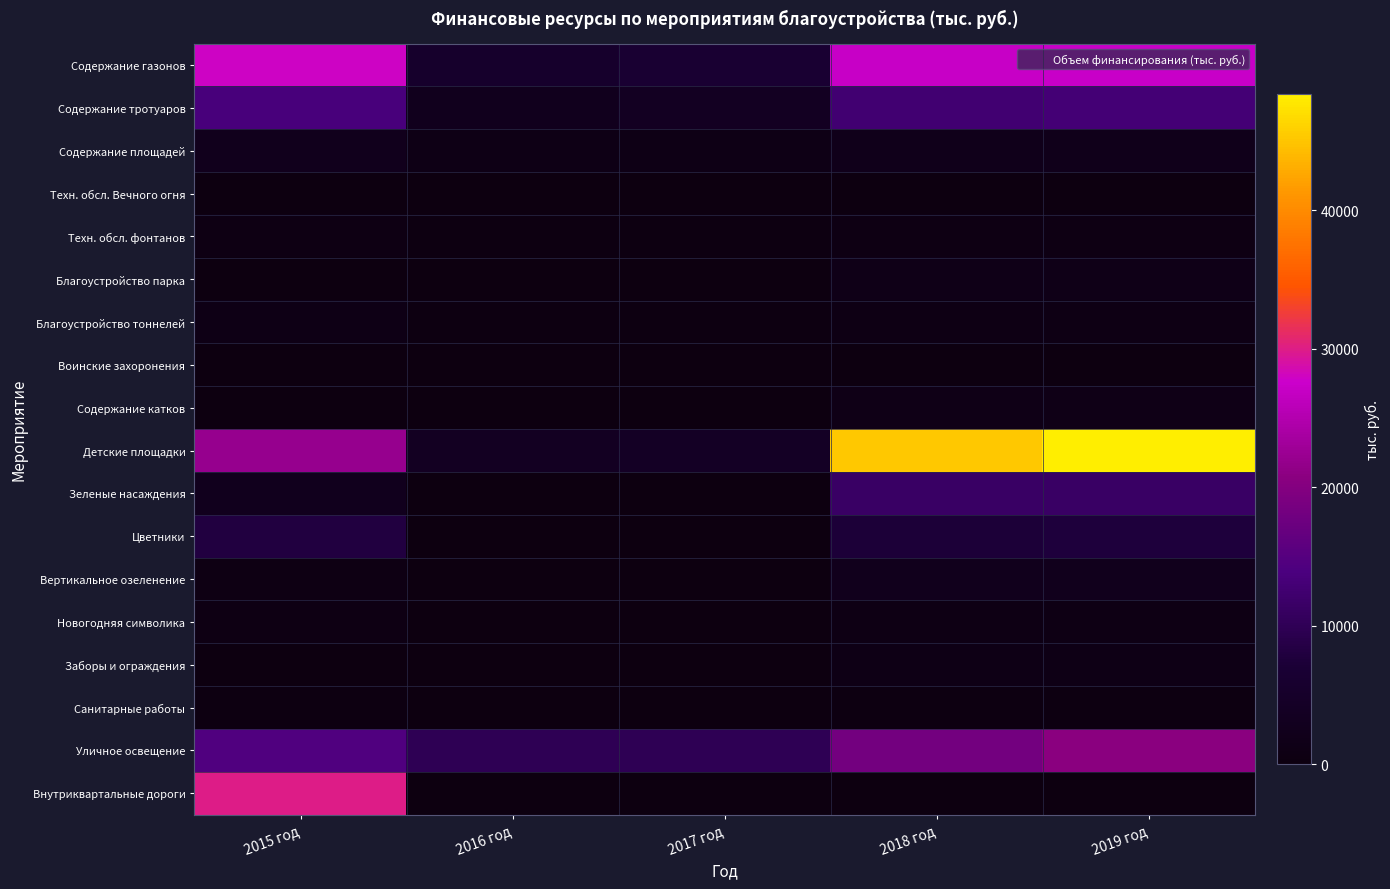

Reading left to right, what are all the values shown in this chart?

Содержание газонов: 2015 год=27819.4	2016 год=5449.5	2017 год=6576.9	2018 год=27070.7	2019 год=27217.0
Содержание тротуаров: 2015 год=13555.5	2016 год=2500.0	2017 год=3500.0	2018 год=12587.0	2019 год=12964.0
Содержание площадей: 2015 год=2369.2	2016 год=1000.0	2017 год=1000.0	2018 год=2000.0	2019 год=2000.0
Техн. обсл. Вечного огня: 2015 год=170.9	2016 год=100.0	2017 год=100.0	2018 год=148.5	2019 год=148.5
Техн. обсл. фонтанов: 2015 год=595.1	2016 год=210.0	2017 год=210.0	2018 год=686.4	2019 год=686.4
Благоустройство парка: 2015 год=0.0	2016 год=0.0	2017 год=0.0	2018 год=1347.1	2019 год=1347.1
Благоустройство тоннелей: 2015 год=964.9	2016 год=247.0	2017 год=247.0	2018 год=800.9	2019 год=800.9
Воинские захоронения: 2015 год=27.5	2016 год=14.0	2017 год=14.0	2018 год=46.1	2019 год=46.1
Содержание катков: 2015 год=46.7	2016 год=0.0	2017 год=0.0	2018 год=1250.0	2019 год=1250.0
Детские площадки: 2015 год=22000.0	2016 год=3500.0	2017 год=4000.0	2018 год=45200.0	2019 год=48364.0
Зеленые насаждения: 2015 год=2550.7	2016 год=0.0	2017 год=0.0	2018 год=11419.2	2019 год=11500.0
Цветники: 2015 год=7940.6	2016 год=0.0	2017 год=0.0	2018 год=7217.8	2019 год=7650.0
Вертикальное озеленение: 2015 год=686.8	2016 год=0.0	2017 год=0.0	2018 год=2288.3	2019 год=2309.0
Новогодняя символика: 2015 год=658.7	2016 год=0.0	2017 год=0.0	2018 год=884.1	2019 год=884.1
Заборы и ограждения: 2015 год=0.0	2016 год=0.0	2017 год=0.0	2018 год=1000.0	2019 год=1000.0
Санитарные работы: 2015 год=195.9	2016 год=0.0	2017 год=0.0	2018 год=195.9	2019 год=195.9
Уличное освещение: 2015 год=14433.8	2016 год=10000.0	2017 год=10000.0	2018 год=18220.0	2019 год=20617.0
Внутриквартальные дороги: 2015 год=29899.1	2016 год=0.0	2017 год=0.0	2018 год=0.0	2019 год=0.0